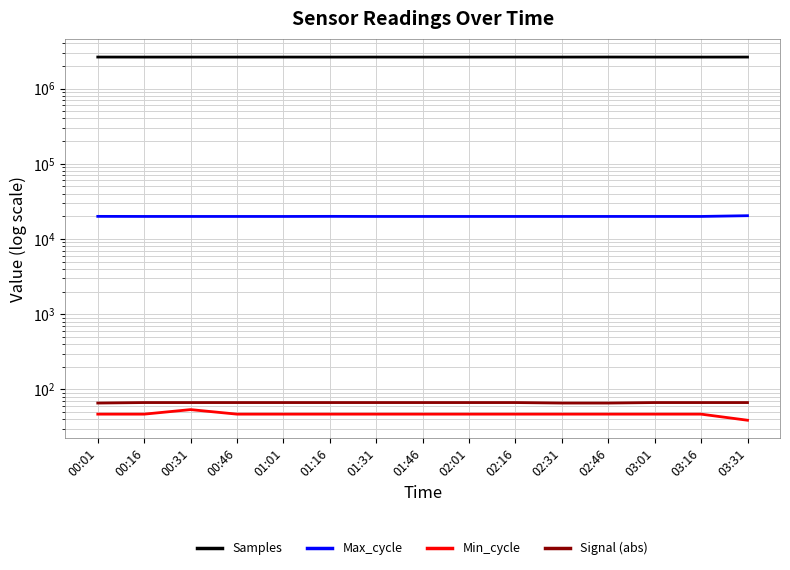

What is the value of the Max_cycle point at the 5th from the left?

19946